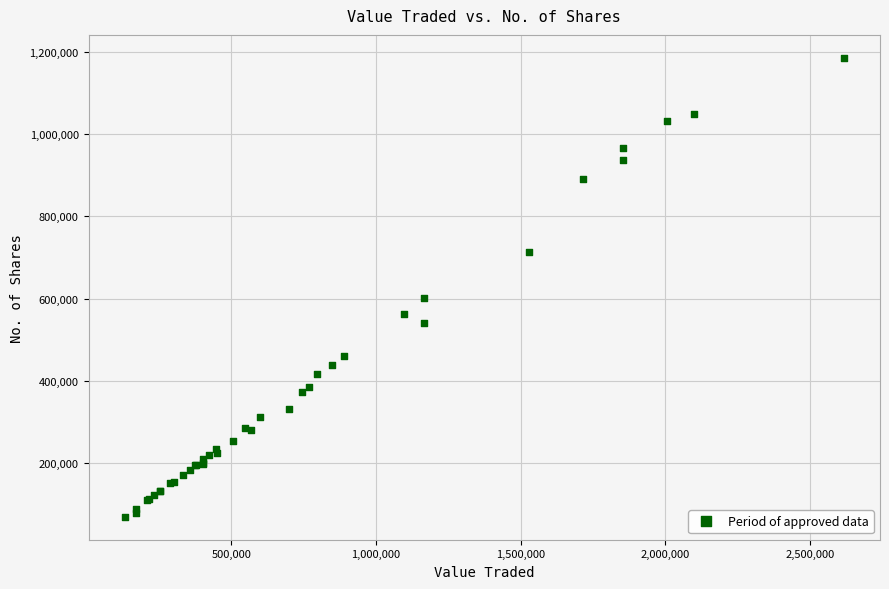

What Y value in the scatter plot is closest to 627309?

600127